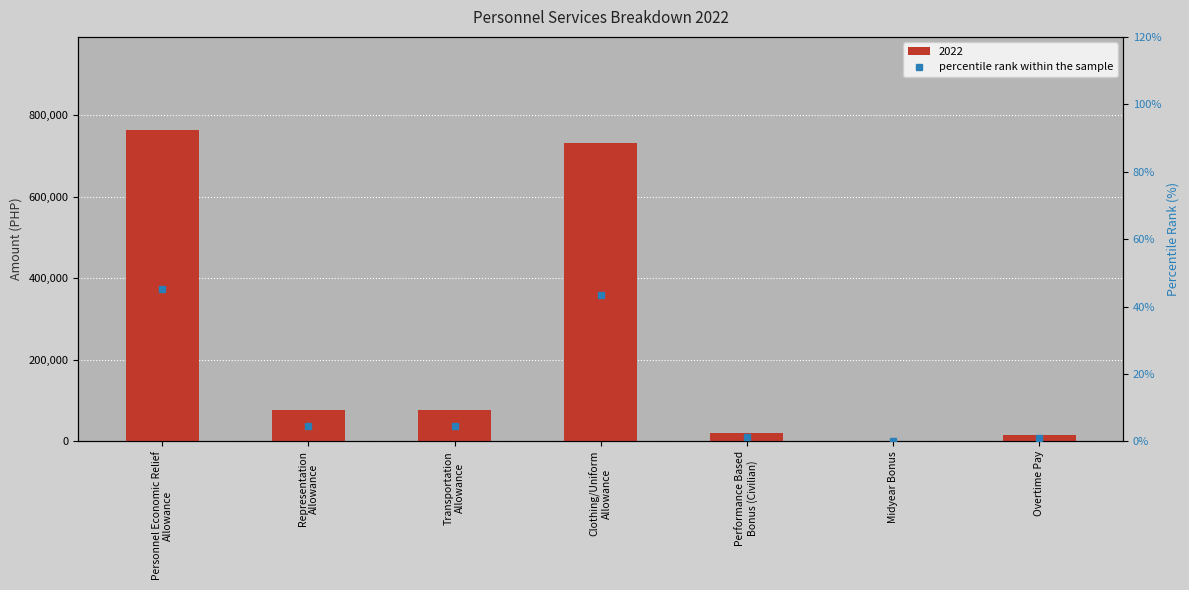

The chart shows a value of 1.0 at Overtime Pay. True or false?

True